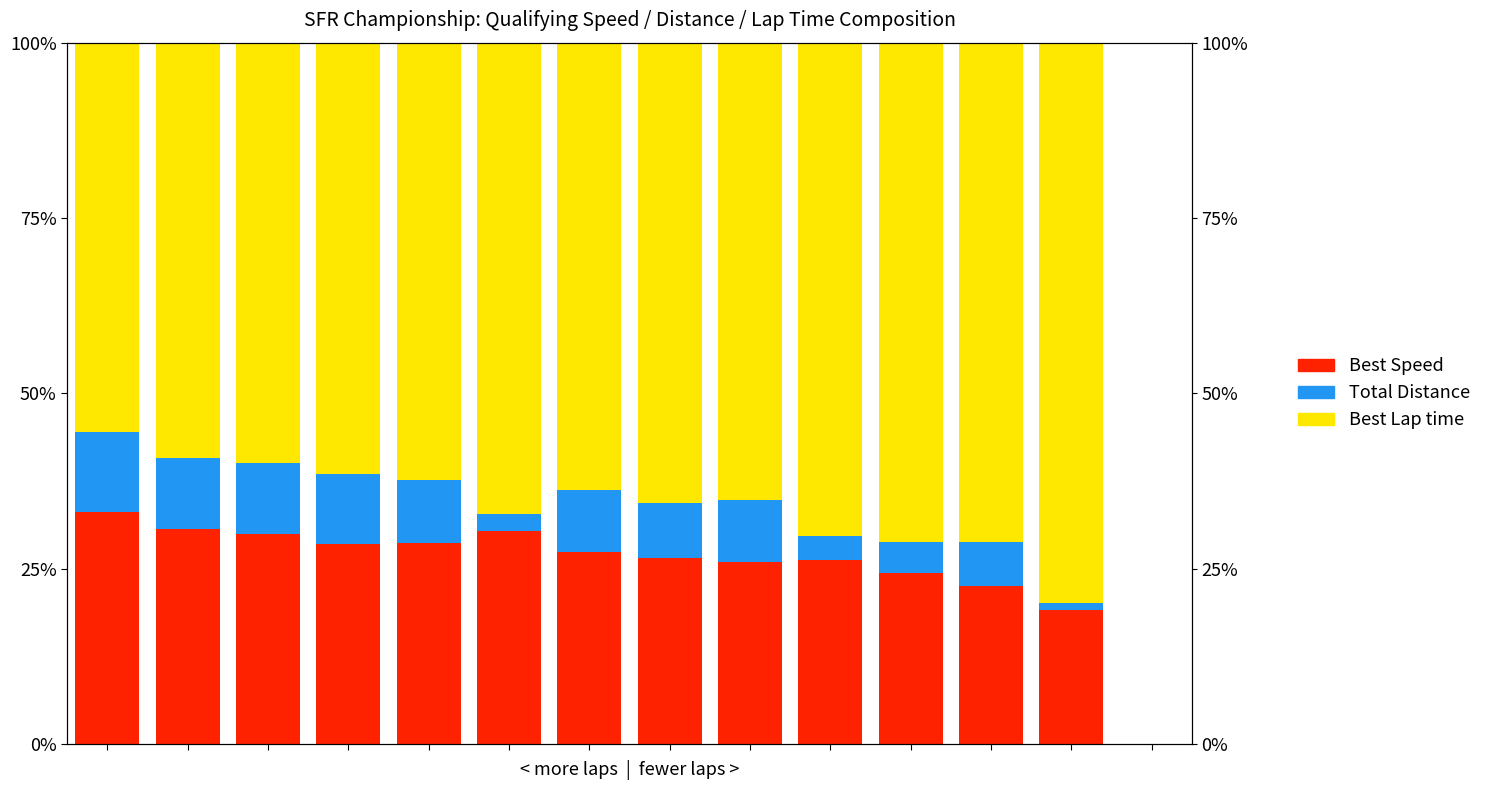

True or false: Best Speed has a value of 12.7 at 5.

False